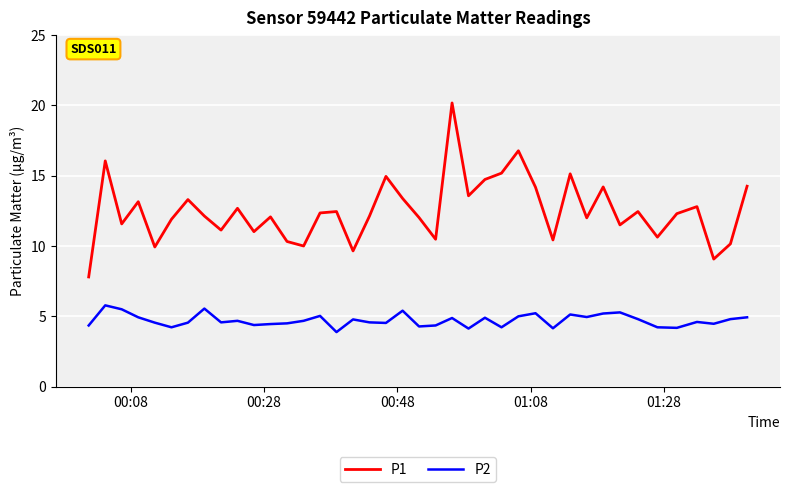

What is the difference between the maximum and minimum values in the P1 series?

12.4